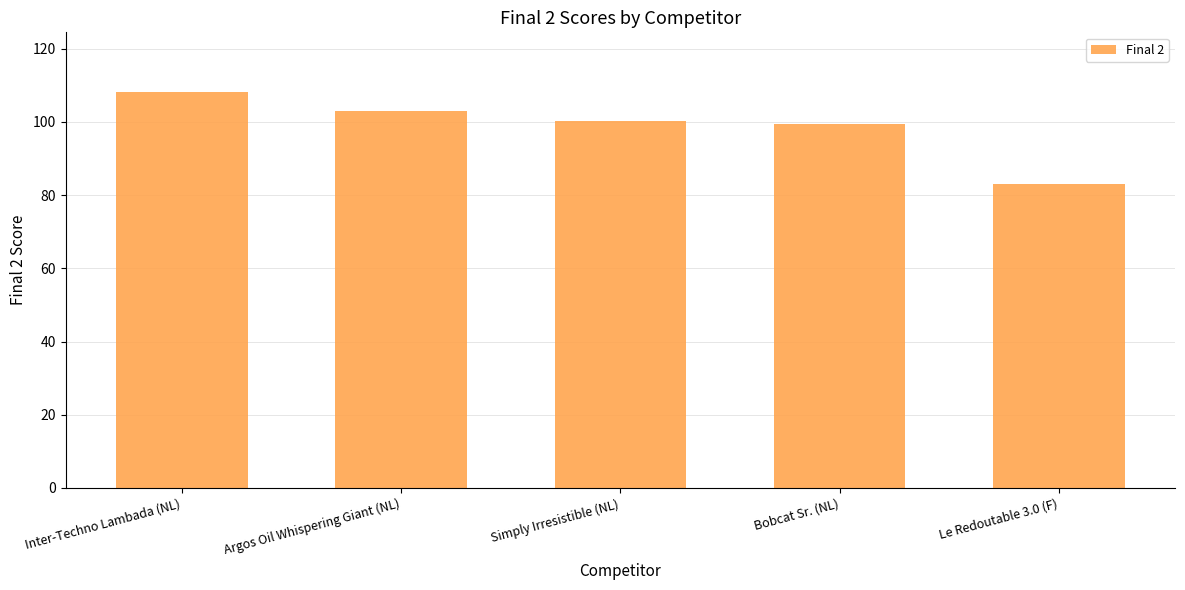

What is the label of the 2nd bar from the right?

Bobcat Sr. (NL)